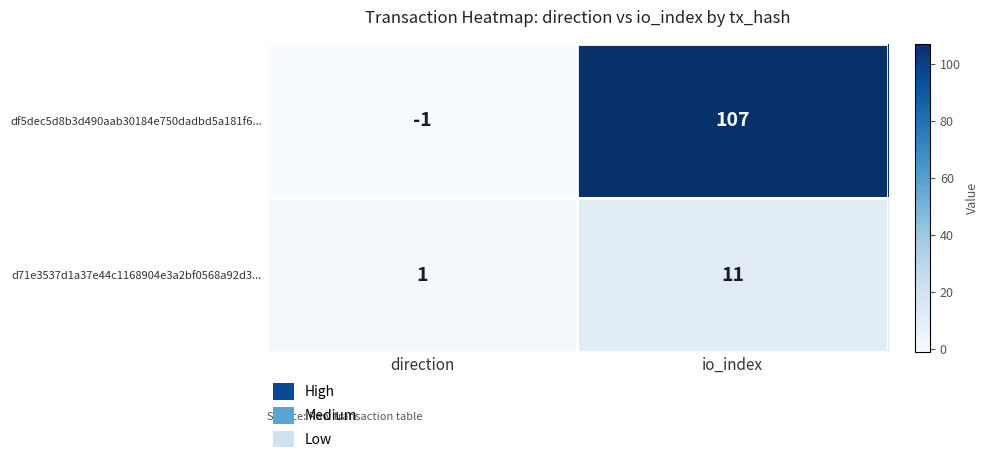

What is the difference between the maximum and minimum values in the d71e3537d1a37e44c1168904e3a2bf0568a92d3... series?

10